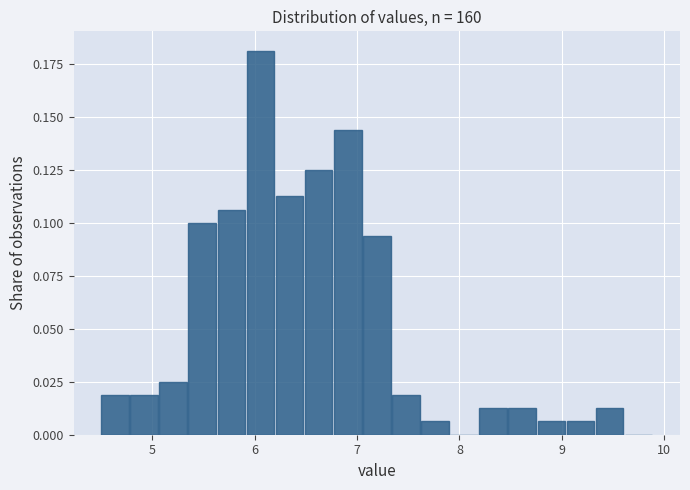

Around what value on the x-axis is the tallest bar? Give the approximate position of its centre, as read against the axis.

6.1